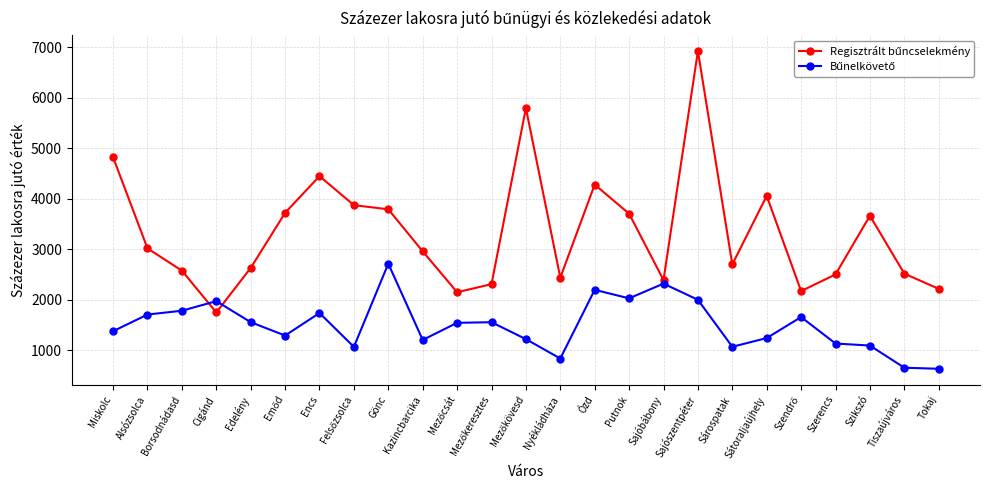

What is the smallest value displayed?

638